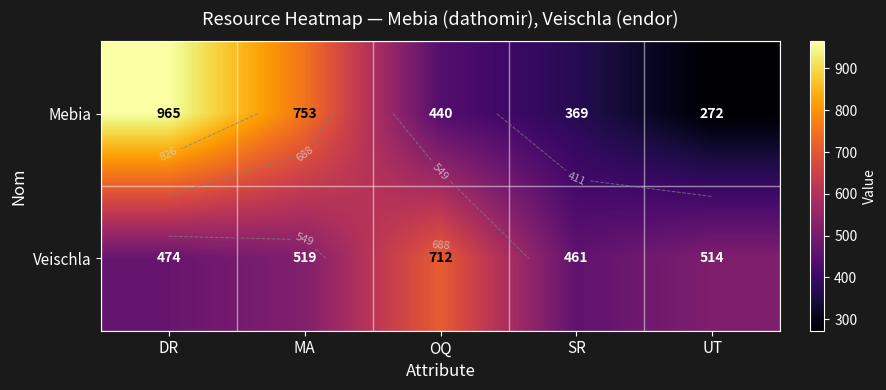

The value of Mebia at SR is 369. True or false?

True